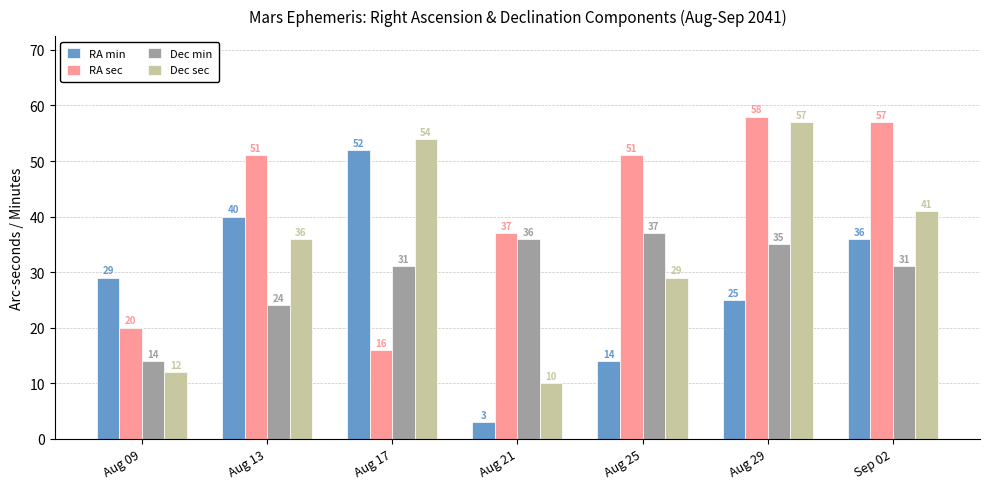

What is the greatest value displayed?

58